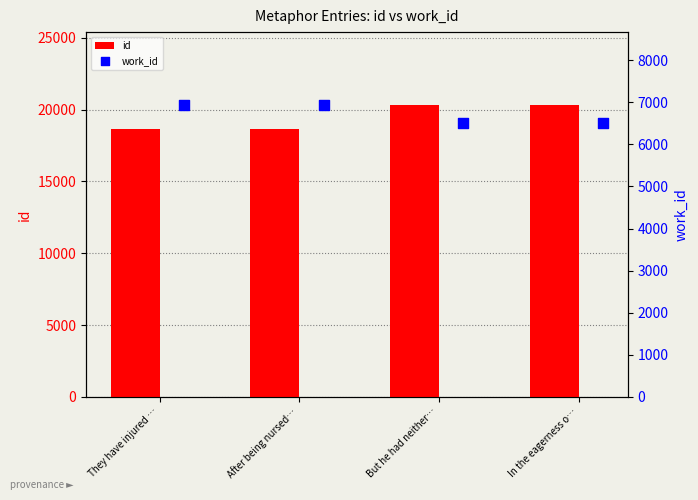

Which series reaches the maximum Y coordinate?

id